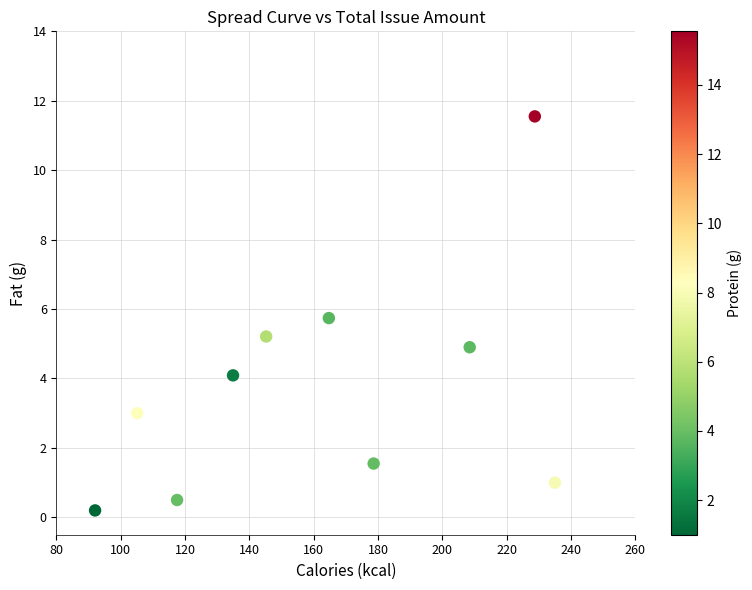

What is the average X value?

161.0